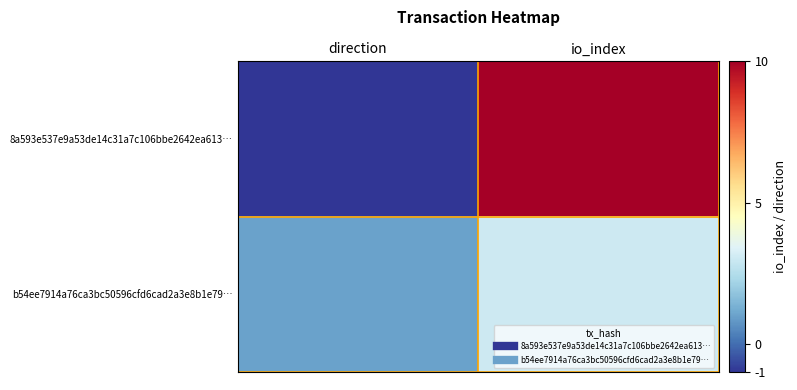

Reading left to right, list all the values displayed in this chart.

8a593e537e9a53de14c31a7c106bbe2642ea613…: direction=-1	io_index=10
b54ee7914a76ca3bc50596cfd6cad2a3e8b1e79…: direction=1	io_index=3